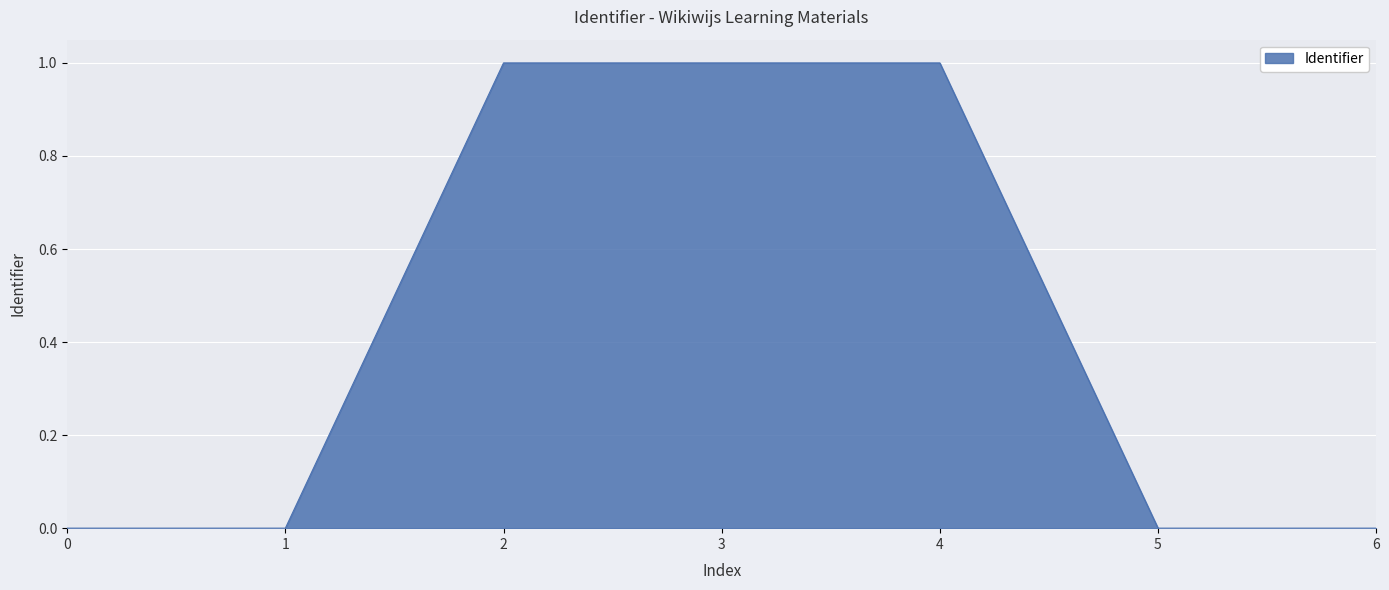

How many lines are shown in the chart?

1